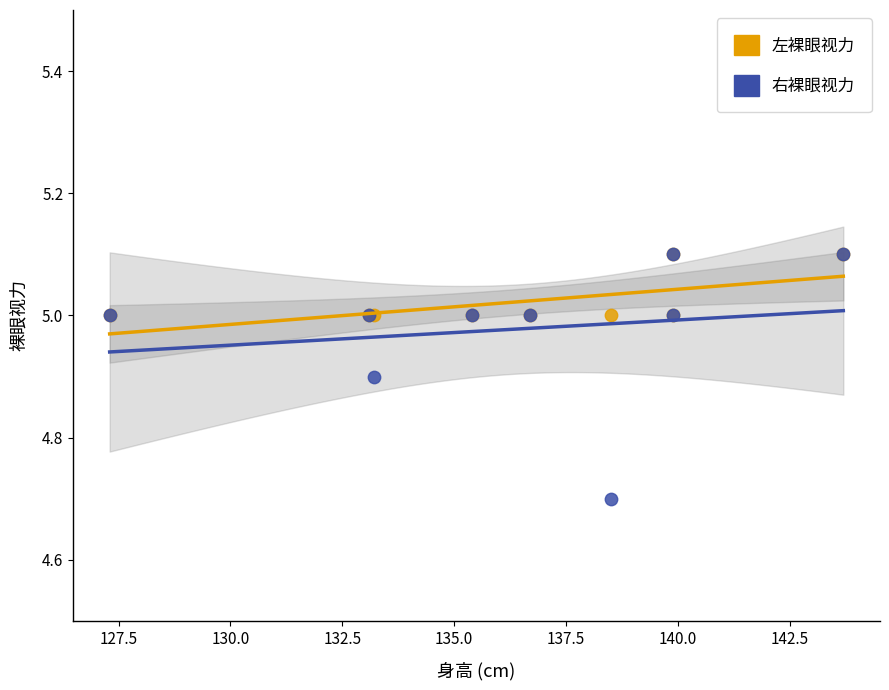

Across all series, what Y value is closest to 4?

4.7